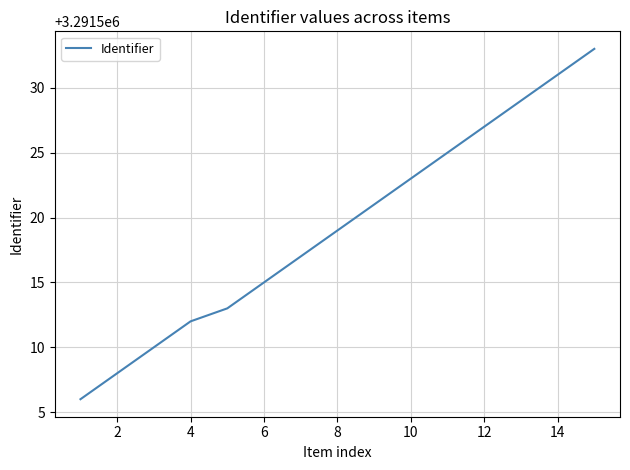

What is the greatest value displayed?

3291533